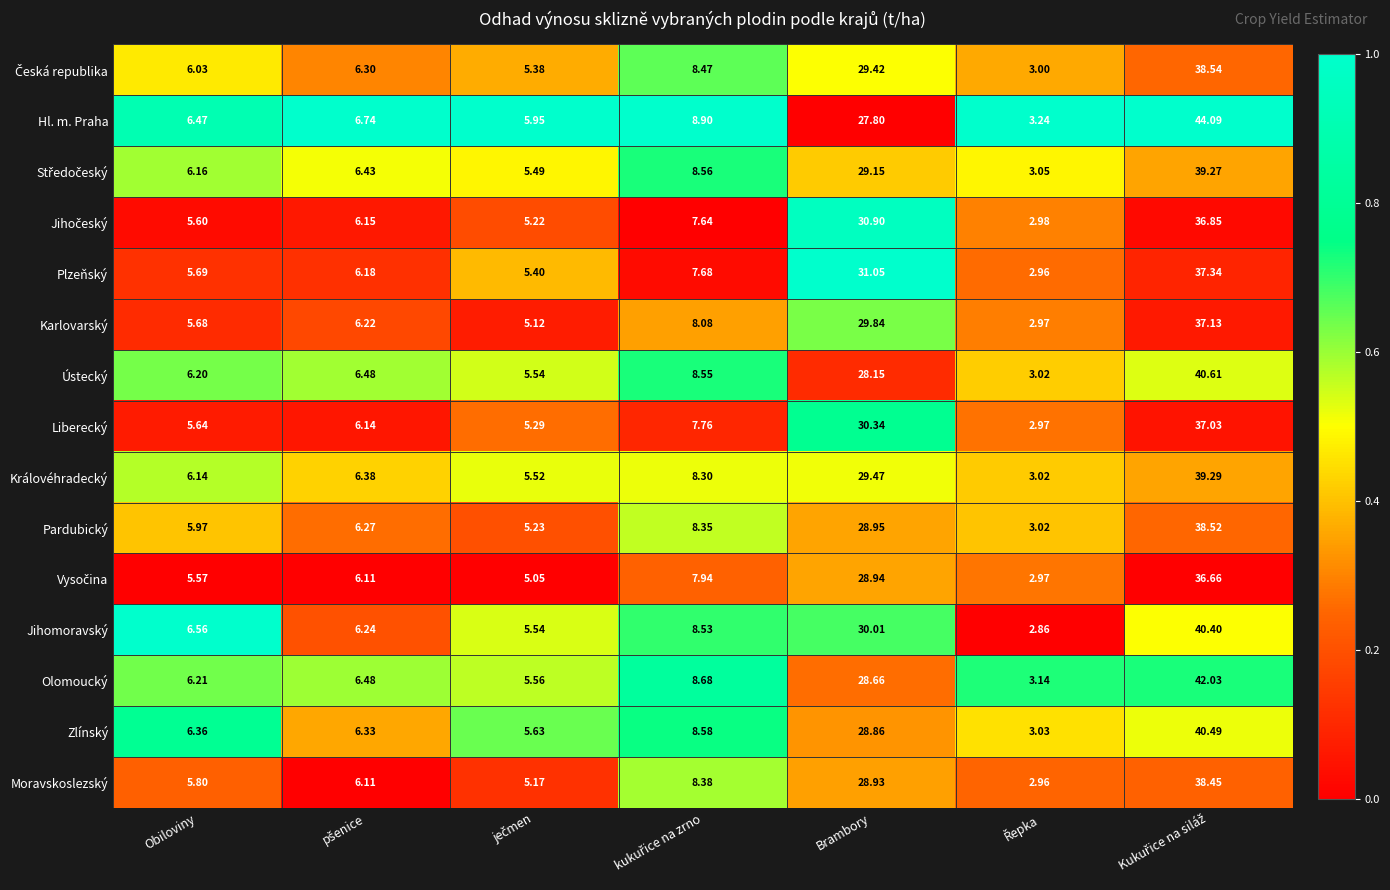

Which series has the largest total across all categories?

Hl. m. Praha